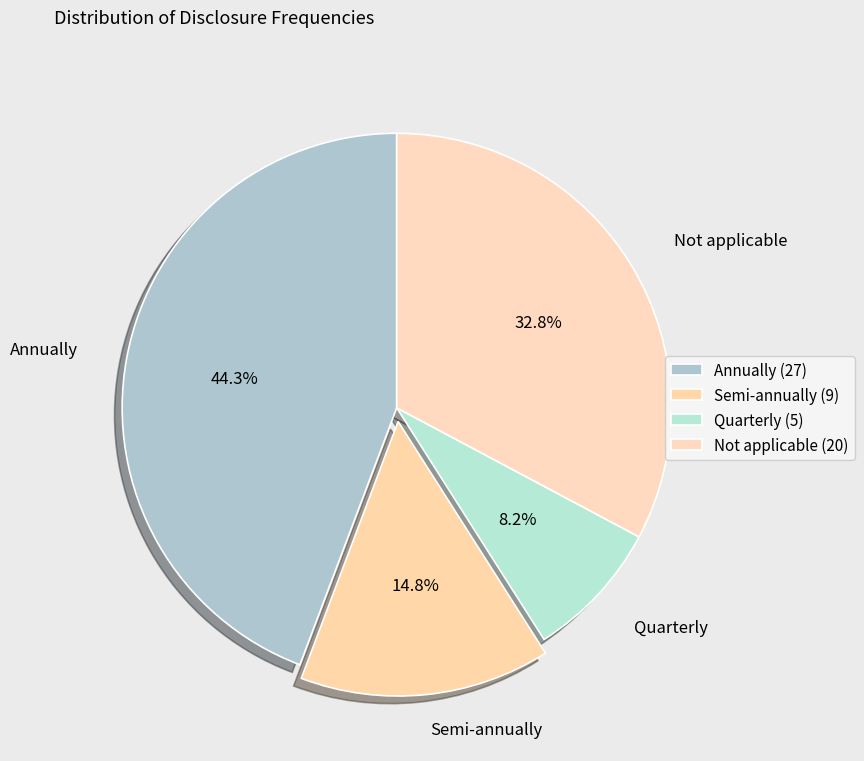

True or false: Semi-annually accounts for 15% of the total.

True